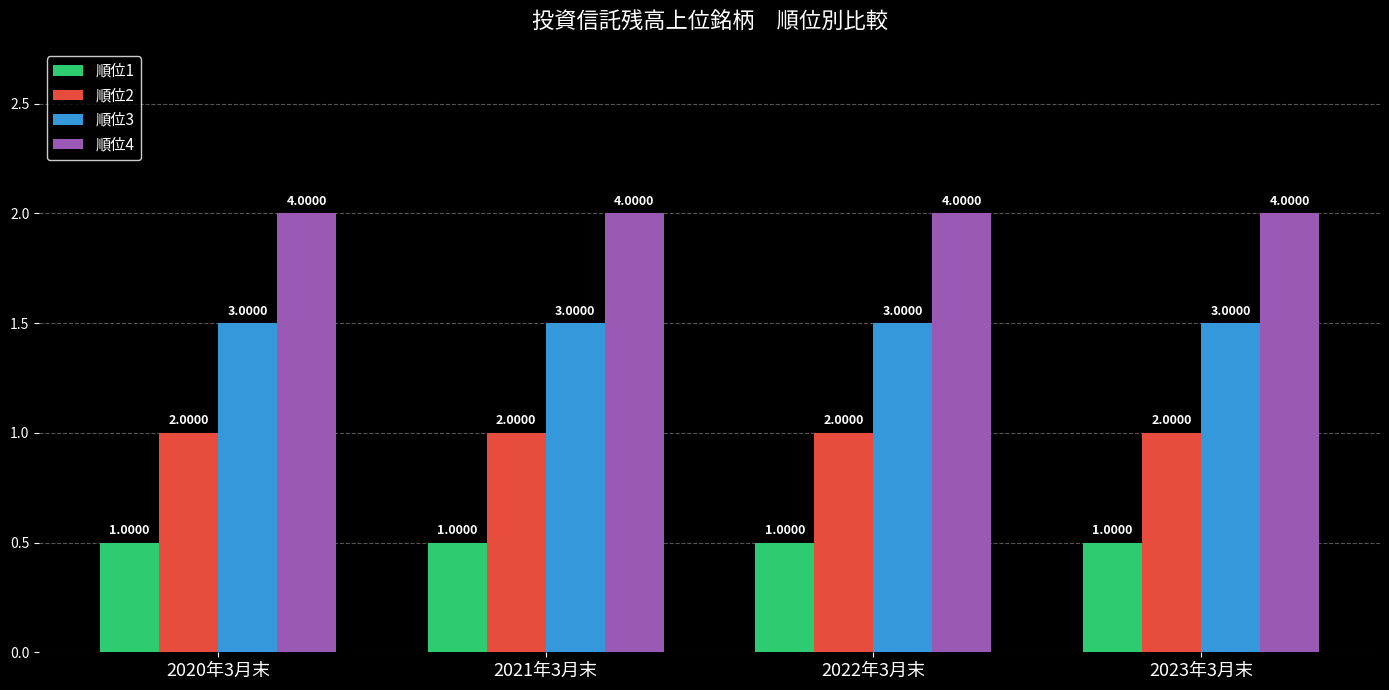

Is the value of 順位3 at 2023年3月末 greater than the value of 順位4 at 2020年3月末?

No